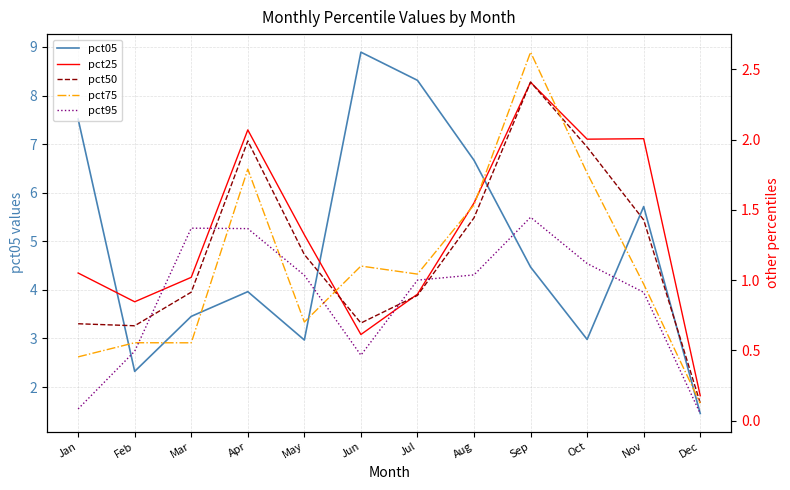

How many interior local peaks does the pct25 series have?

3